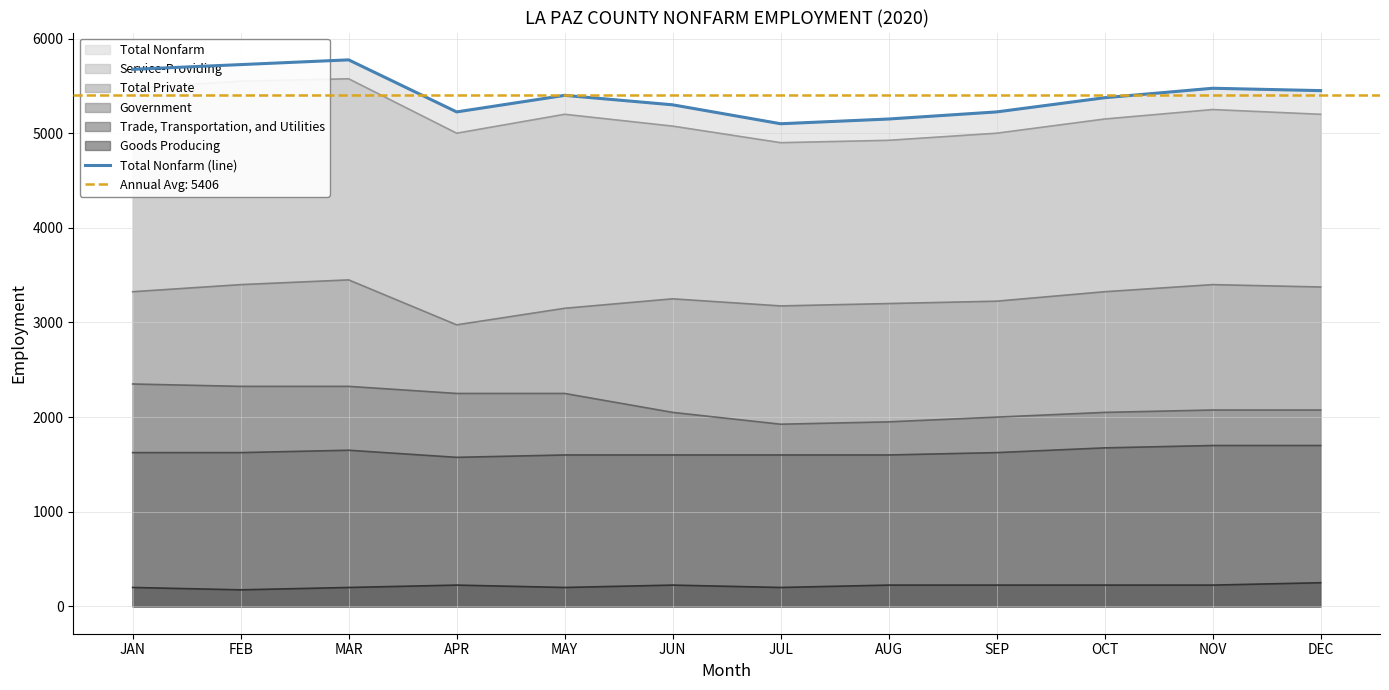

What is the difference between the values at JAN and JUN?

375